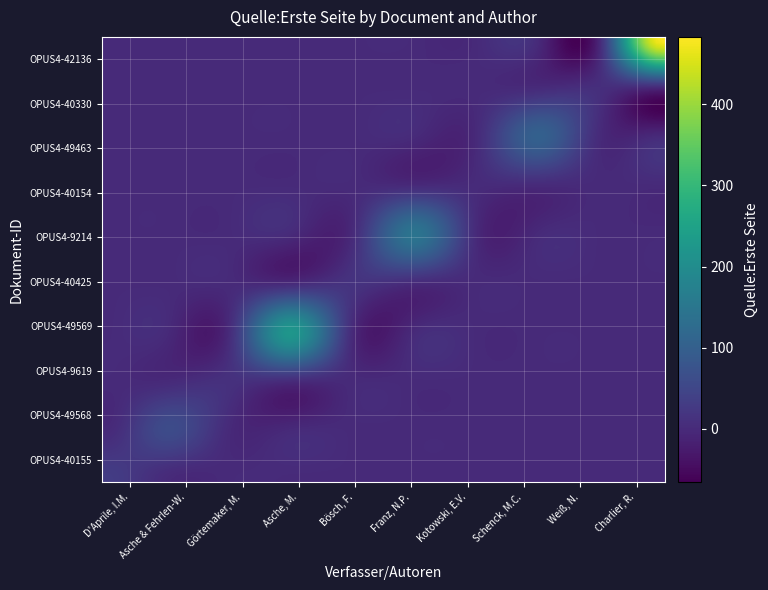

Reading right to left, extract all data points from this chart.

D'Aprile, Iwan-Michelangelo: OPUS4-42136=0	OPUS4-40330=0	OPUS4-49463=0	OPUS4-40154=0	OPUS4-9214=0	OPUS4-40425=0	OPUS4-49569=0	OPUS4-9619=0	OPUS4-49568=0	OPUS4-40155=32
Asche, Matthias; Fehrlen-Weiss, Nina: OPUS4-42136=0	OPUS4-40330=0	OPUS4-49463=0	OPUS4-40154=0	OPUS4-9214=0	OPUS4-40425=0	OPUS4-49569=0	OPUS4-9619=0	OPUS4-49568=59	OPUS4-40155=0
Görtemaker, Manfred: OPUS4-42136=0	OPUS4-40330=0	OPUS4-49463=0	OPUS4-40154=0	OPUS4-9214=0	OPUS4-40425=0	OPUS4-49569=0	OPUS4-9619=11	OPUS4-49568=0	OPUS4-40155=0
Asche, Matthias: OPUS4-42136=0	OPUS4-40330=0	OPUS4-49463=0	OPUS4-40154=0	OPUS4-9214=0	OPUS4-40425=0	OPUS4-49569=223	OPUS4-9619=0	OPUS4-49568=0	OPUS4-40155=0
Bösch, Frank: OPUS4-42136=0	OPUS4-40330=0	OPUS4-49463=0	OPUS4-40154=0	OPUS4-9214=0	OPUS4-40425=15	OPUS4-49569=0	OPUS4-9619=0	OPUS4-49568=0	OPUS4-40155=0
Franz, Norbert P.: OPUS4-42136=0	OPUS4-40330=0	OPUS4-49463=0	OPUS4-40154=0	OPUS4-9214=145	OPUS4-40425=0	OPUS4-49569=0	OPUS4-9619=0	OPUS4-49568=0	OPUS4-40155=0
Kotowski, Elke-Vera: OPUS4-42136=0	OPUS4-40330=0	OPUS4-49463=0	OPUS4-40154=1	OPUS4-9214=0	OPUS4-40425=0	OPUS4-49569=0	OPUS4-9619=0	OPUS4-49568=0	OPUS4-40155=0
Schenck, Marcia C.: OPUS4-42136=0	OPUS4-40330=0	OPUS4-49463=103	OPUS4-40154=0	OPUS4-9214=0	OPUS4-40425=0	OPUS4-49569=0	OPUS4-9619=0	OPUS4-49568=0	OPUS4-40155=0
Weiß, Norman: OPUS4-42136=0	OPUS4-40330=7	OPUS4-49463=0	OPUS4-40154=0	OPUS4-9214=0	OPUS4-40425=0	OPUS4-49569=0	OPUS4-9619=0	OPUS4-49568=0	OPUS4-40155=0
Charlier, Robert: OPUS4-42136=483	OPUS4-40330=0	OPUS4-49463=0	OPUS4-40154=0	OPUS4-9214=0	OPUS4-40425=0	OPUS4-49569=0	OPUS4-9619=0	OPUS4-49568=0	OPUS4-40155=0